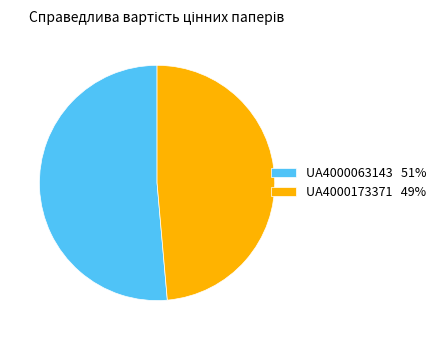

The UA4000173371 49% slice represents 49% of the pie. True or false?

True